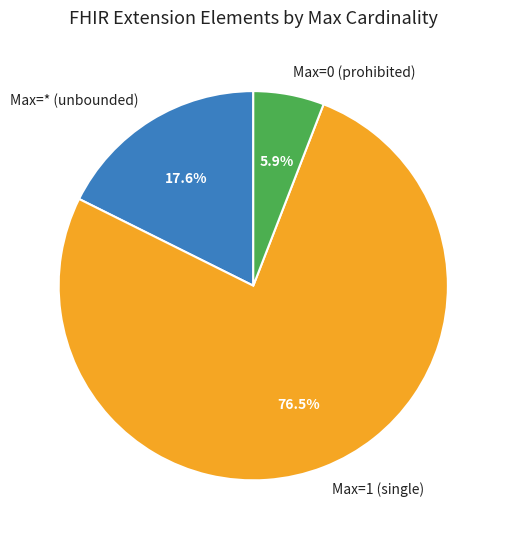

What portion of the pie excludes Max=0 (prohibited)?

94.1%